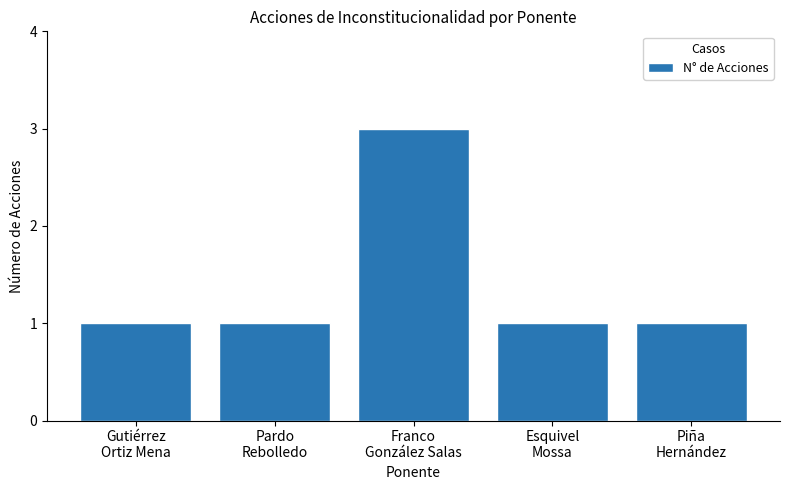

What is the label of the 1st bar from the right?

Piña
Hernández